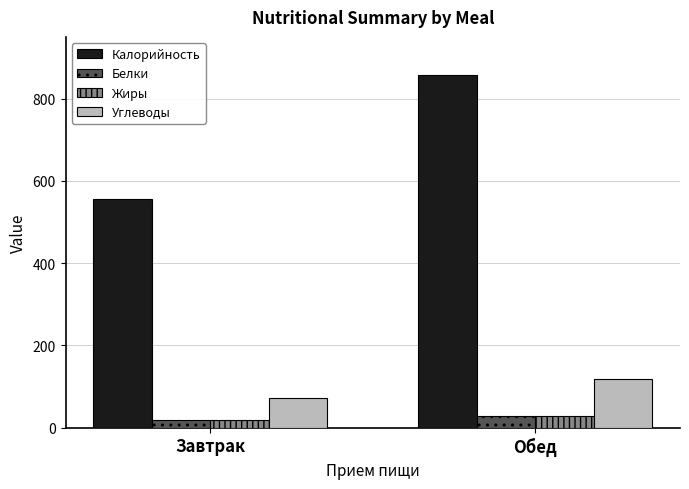

What is the label of the 2nd bar from the right?

Завтрак